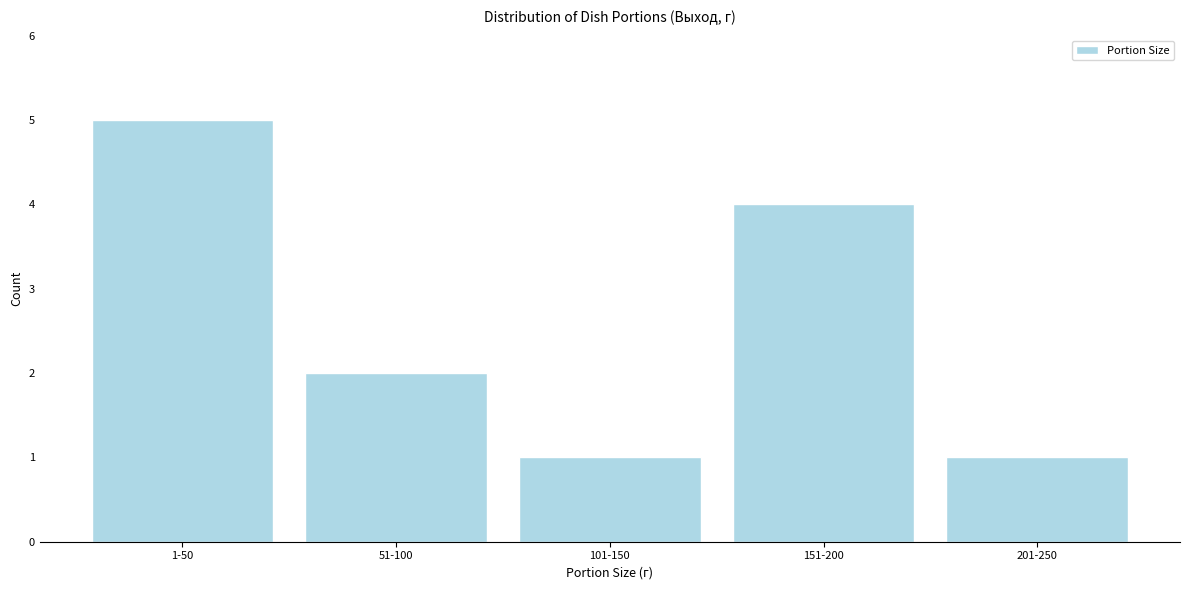

Reading right to left, transcribe all the data shown in this chart.

201-250=1	151-200=4	101-150=1	51-100=2	1-50=5